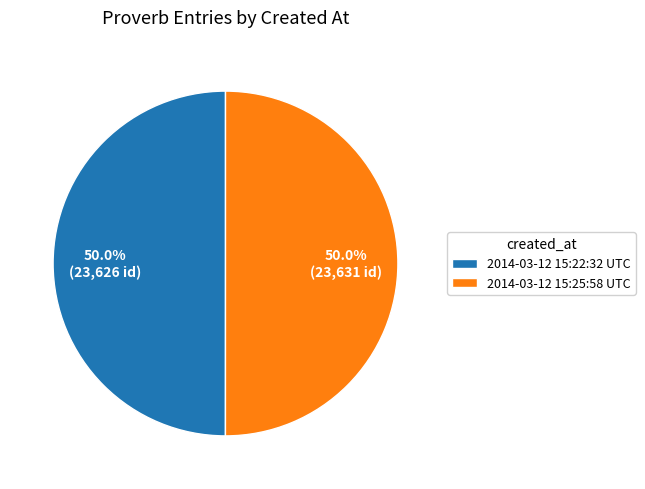

What percentage do 2014-03-12 15:22:32 UTC and 2014-03-12 15:25:58 UTC together represent?

100.0%